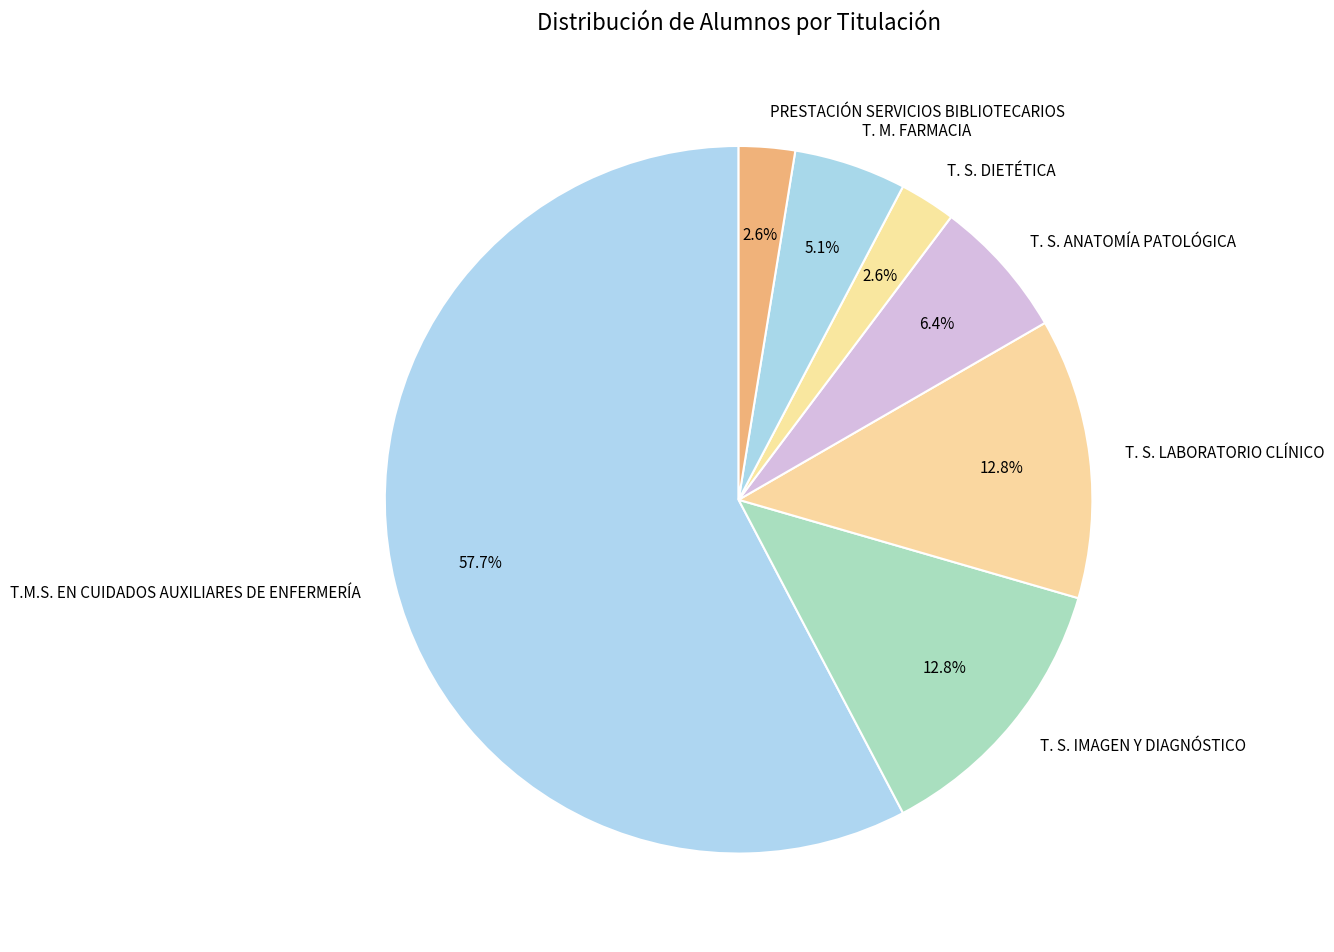

Approximately how many times larger is the value at T. S. LABORATORIO CLÍNICO compared to T. S. IMAGEN Y DIAGNÓSTICO?

1.0